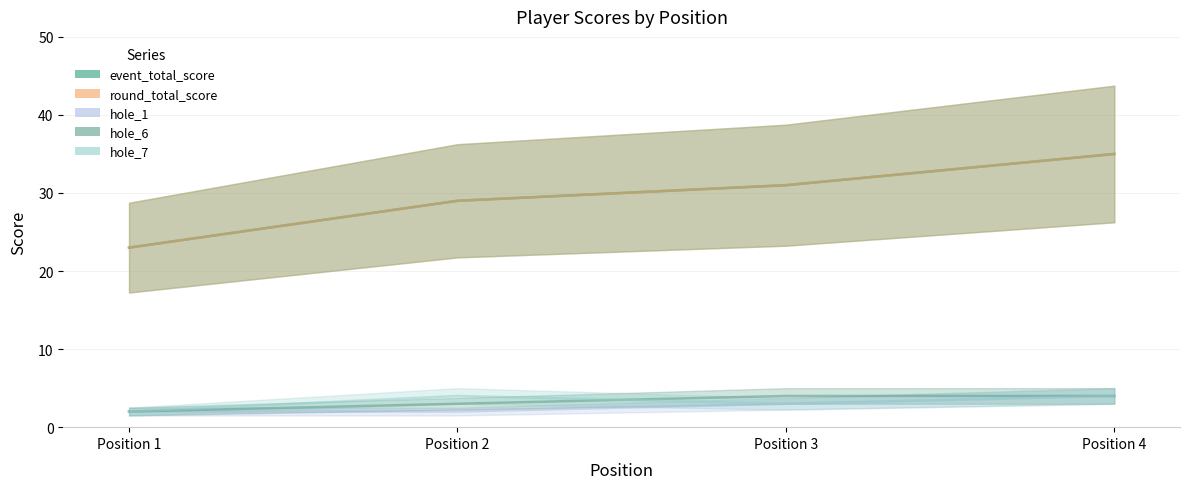

After their last crossing, which series has the higher values: hole_7 or hole_6?

hole_6